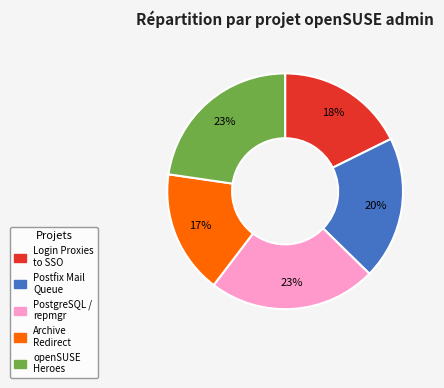

Is there any slice that represents more than half of the pie?

No